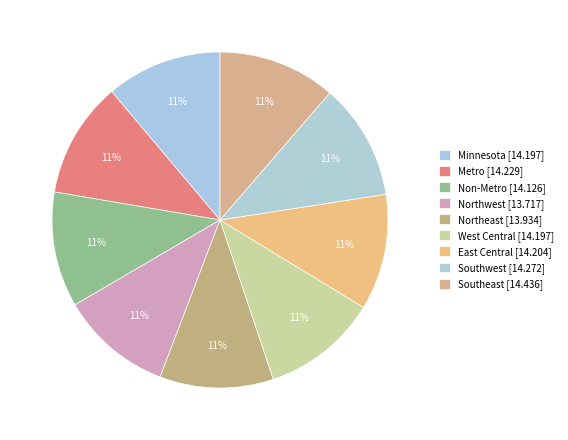

The Metro slice represents 1% of the pie. True or false?

False